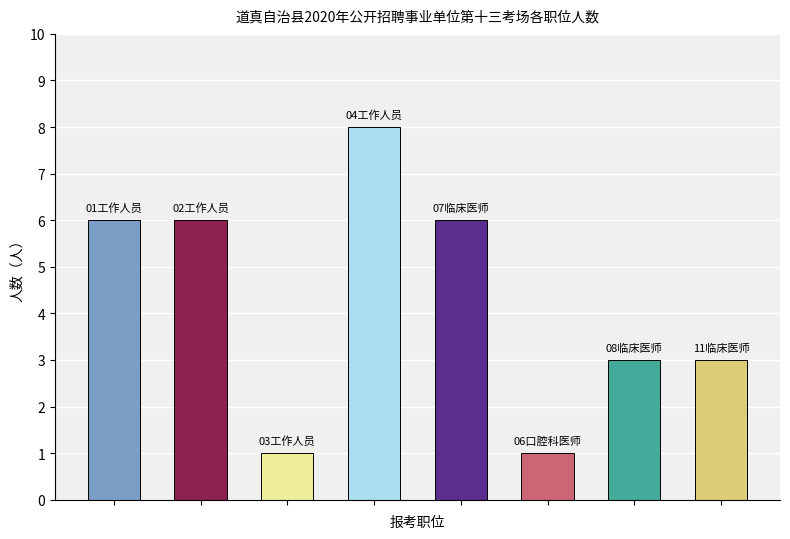

Reading left to right, list all the values displayed in this chart.

6	6	1	8	6	1	3	3